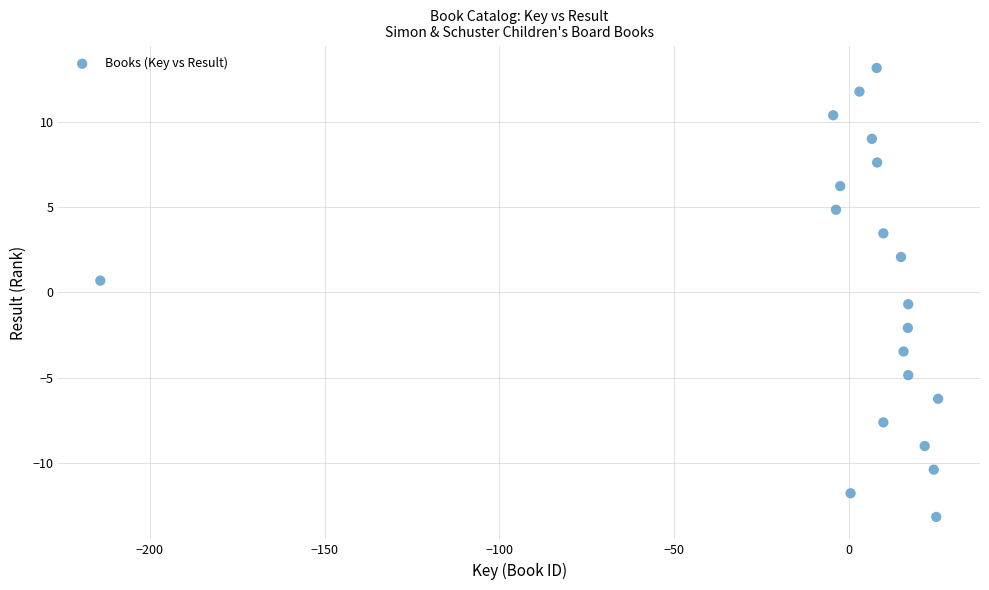

What is the range of X values (max minus min)?

239.8